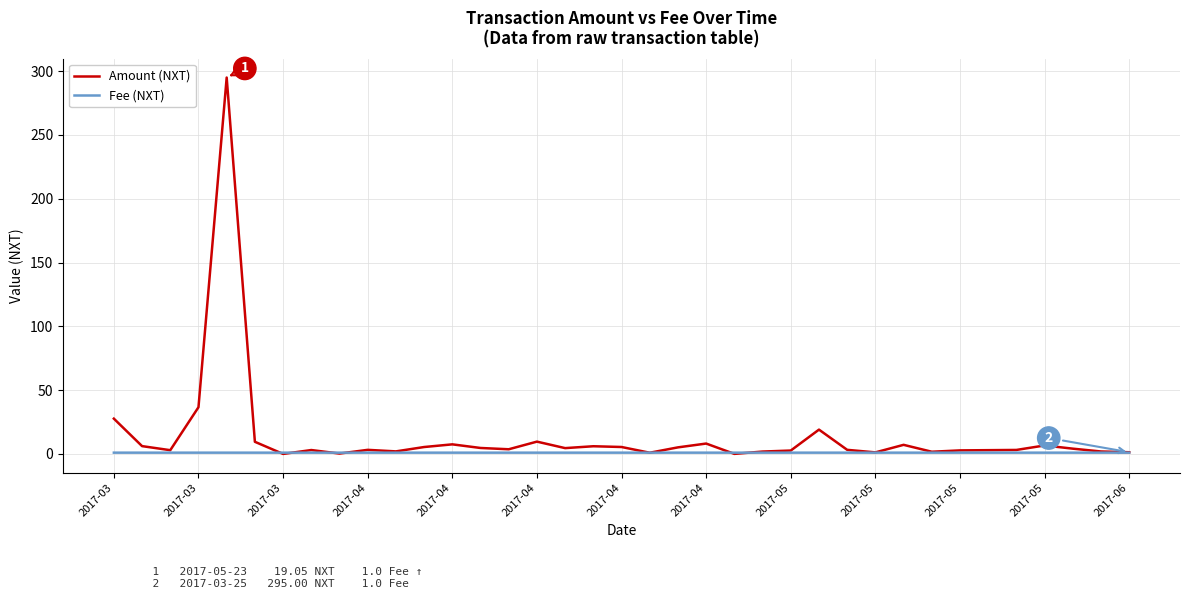

How many lines are shown in the chart?

2